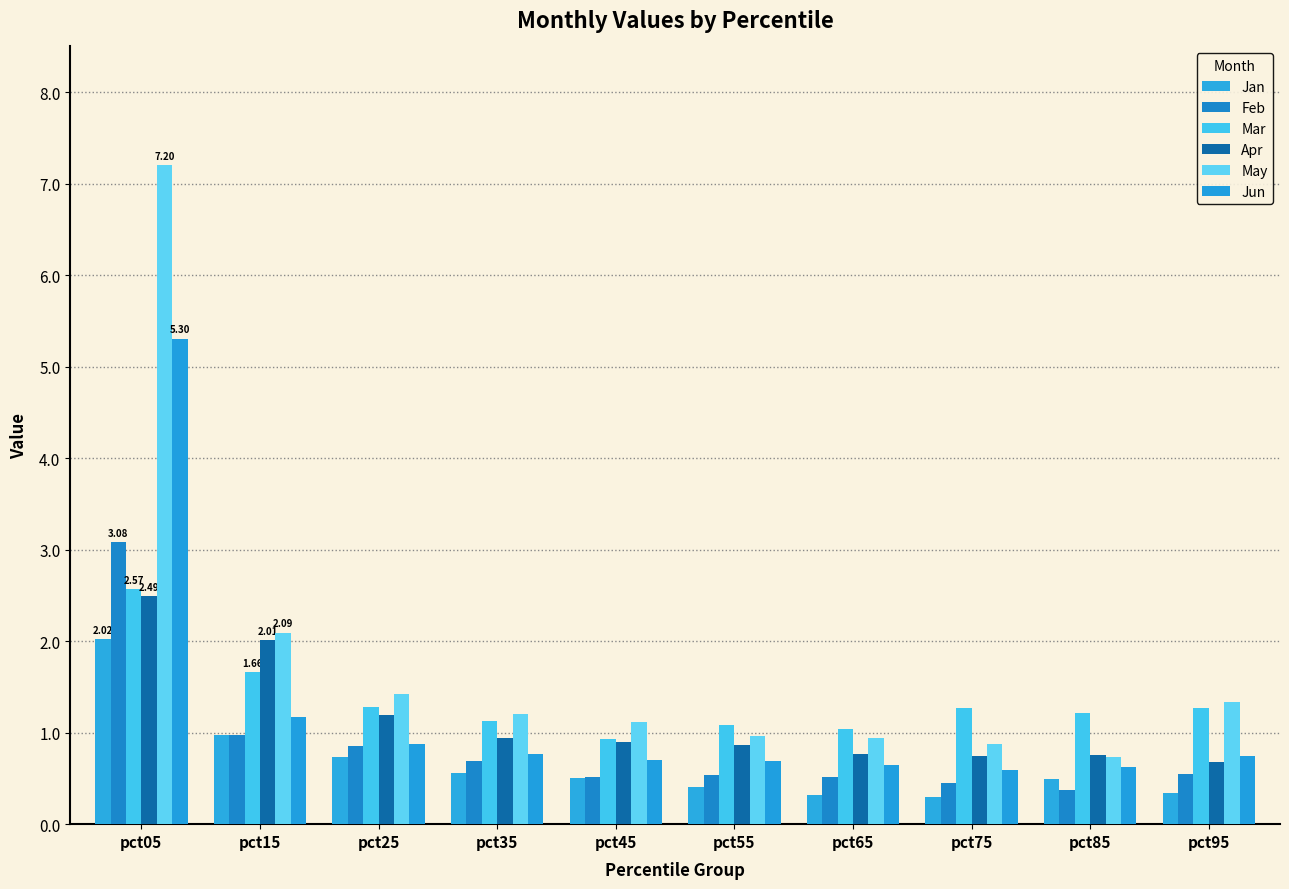

At which label is Jan closest to 1?

pct15